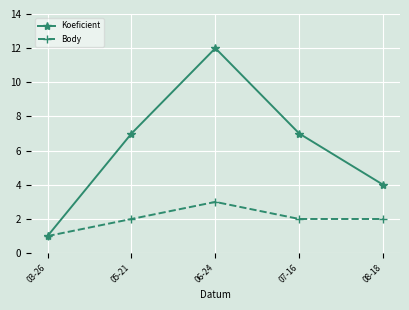

Which series has the widest spread of values?

Koeficient